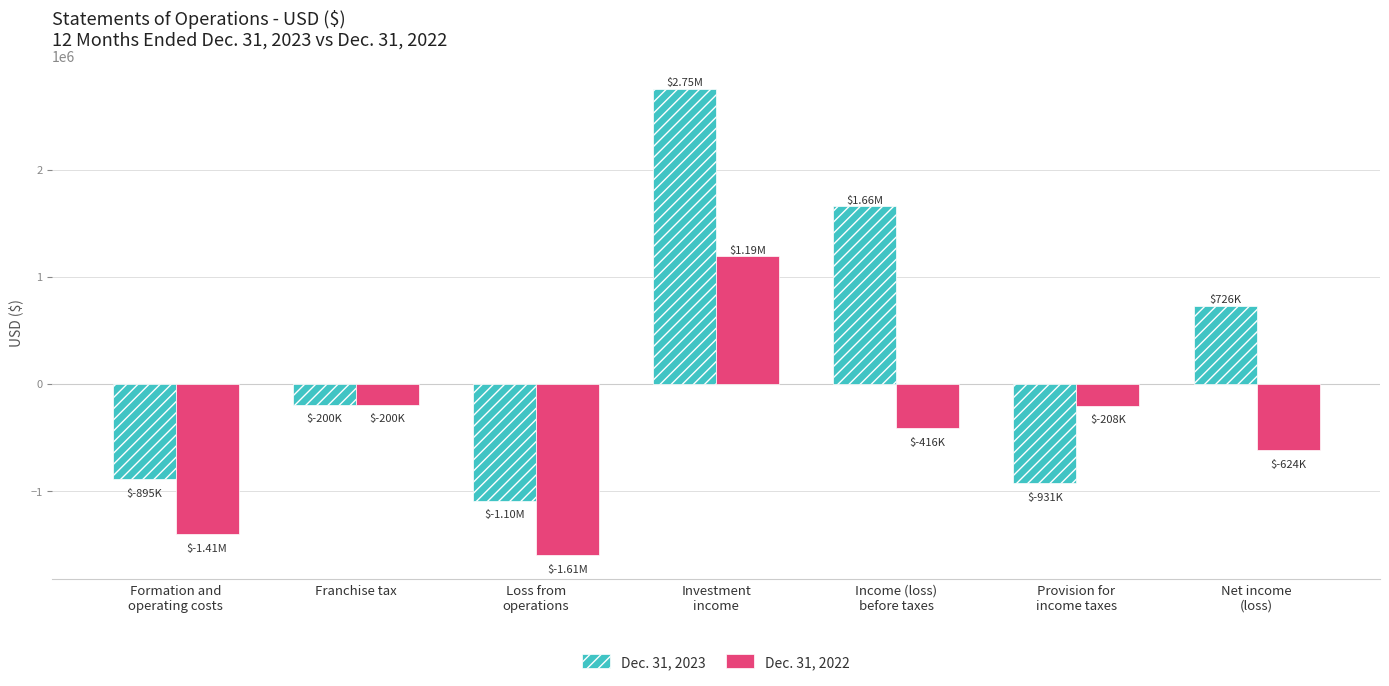

Which category has the highest value across all series?

Investment
income